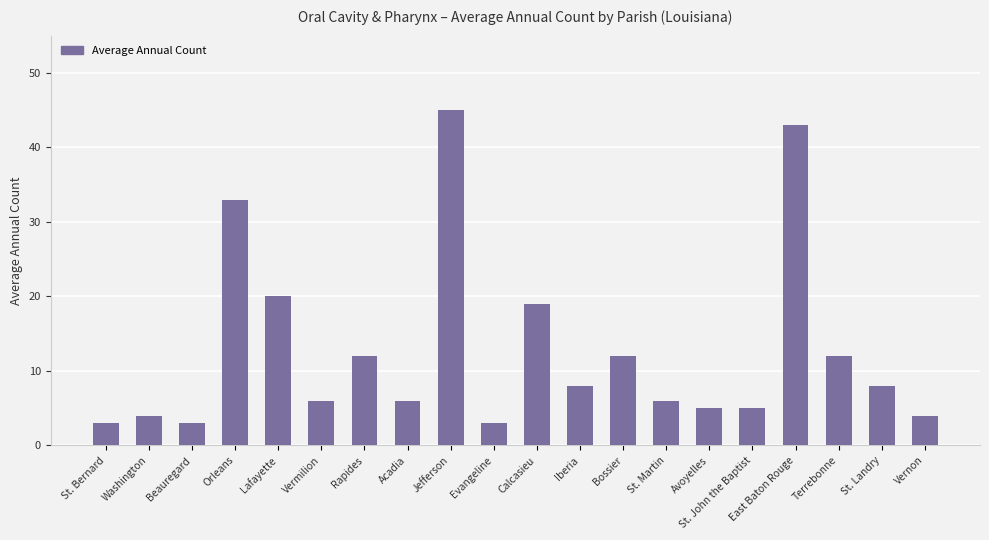

Between Bossier and Orleans, which is larger?

Orleans